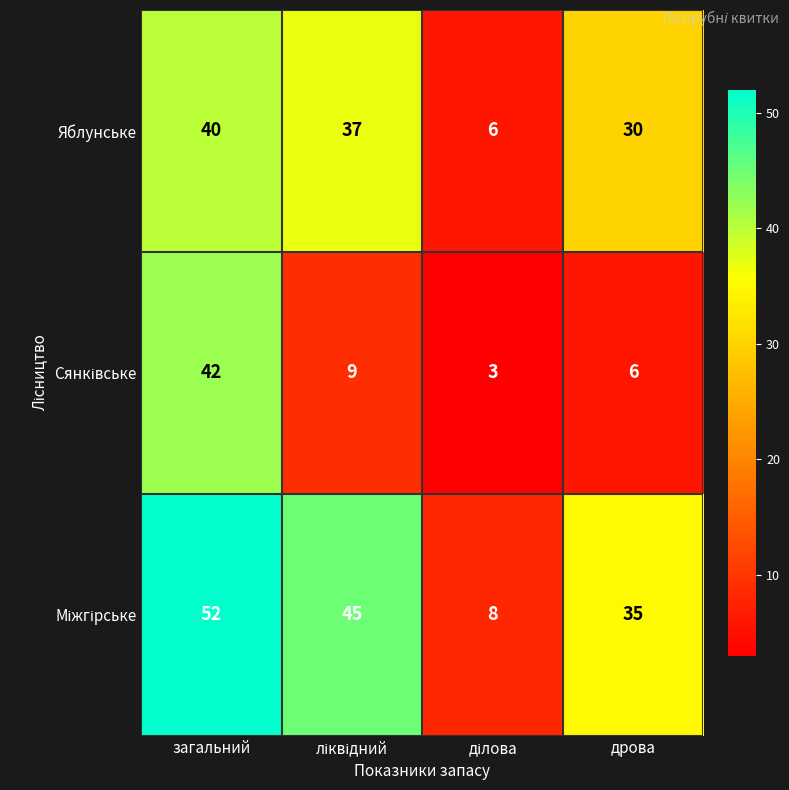

What is the highest value of the Яблунське series?

40